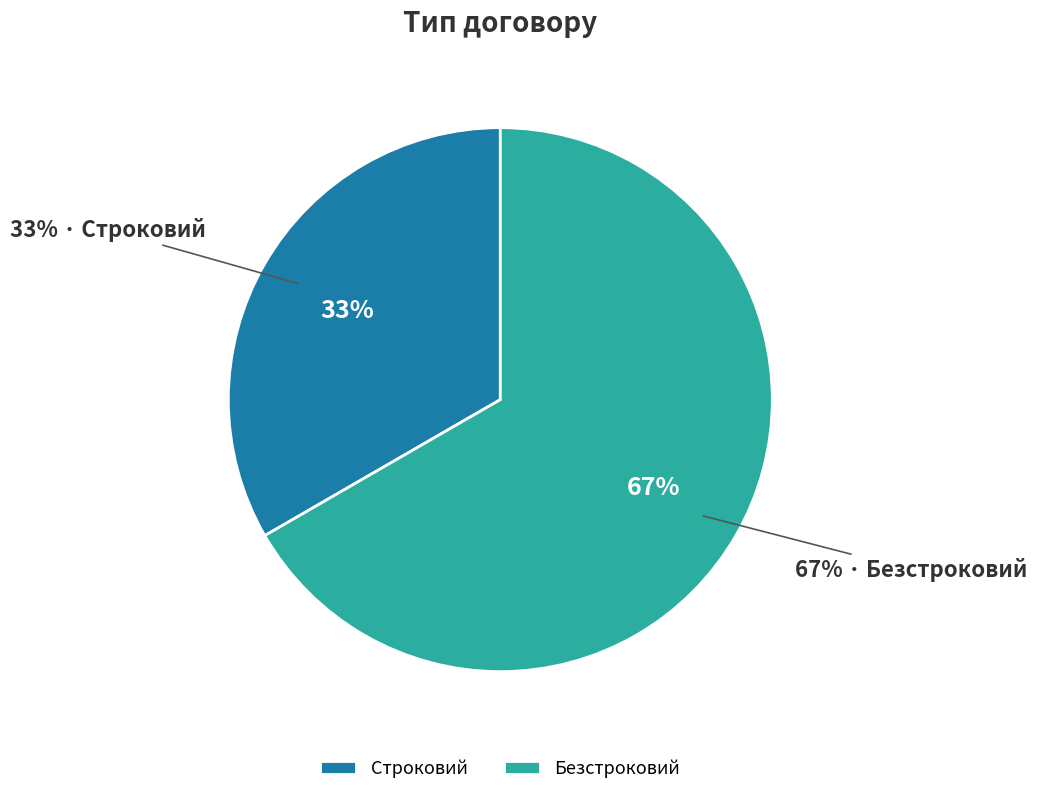

To the nearest percent, what percentage of the pie is Безстроковий?

67%